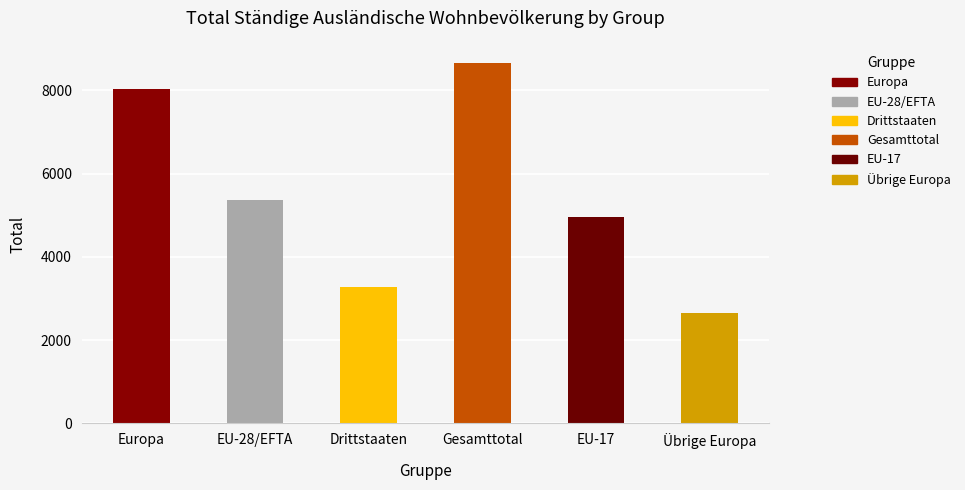

How many values are between 3284 and 8036?

4